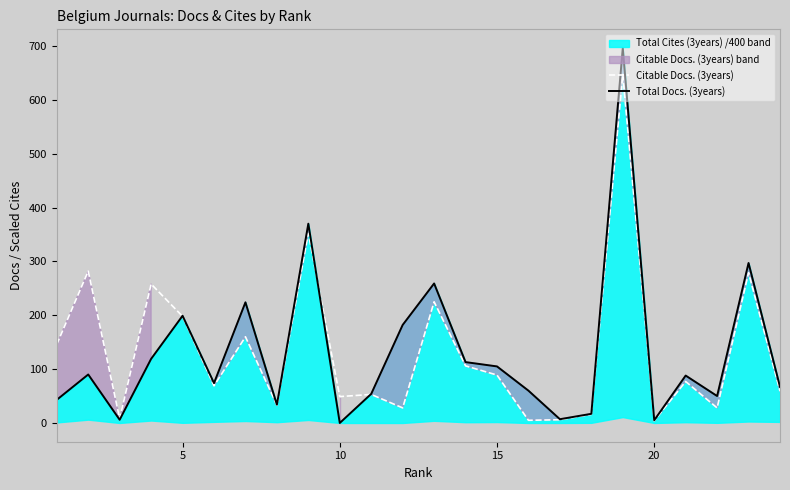

How many lines are shown in the chart?

2